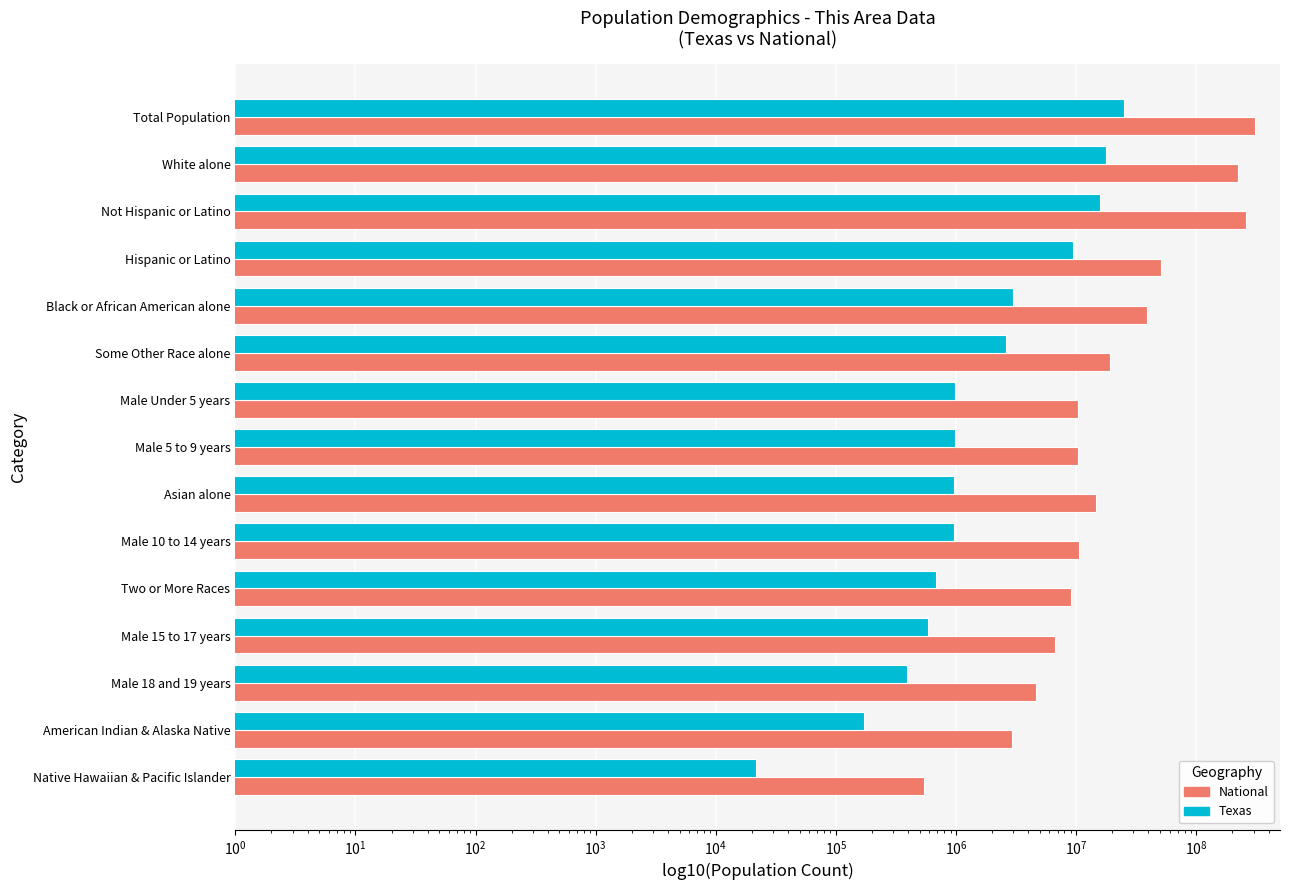

What is the average value of the National series?

64588614